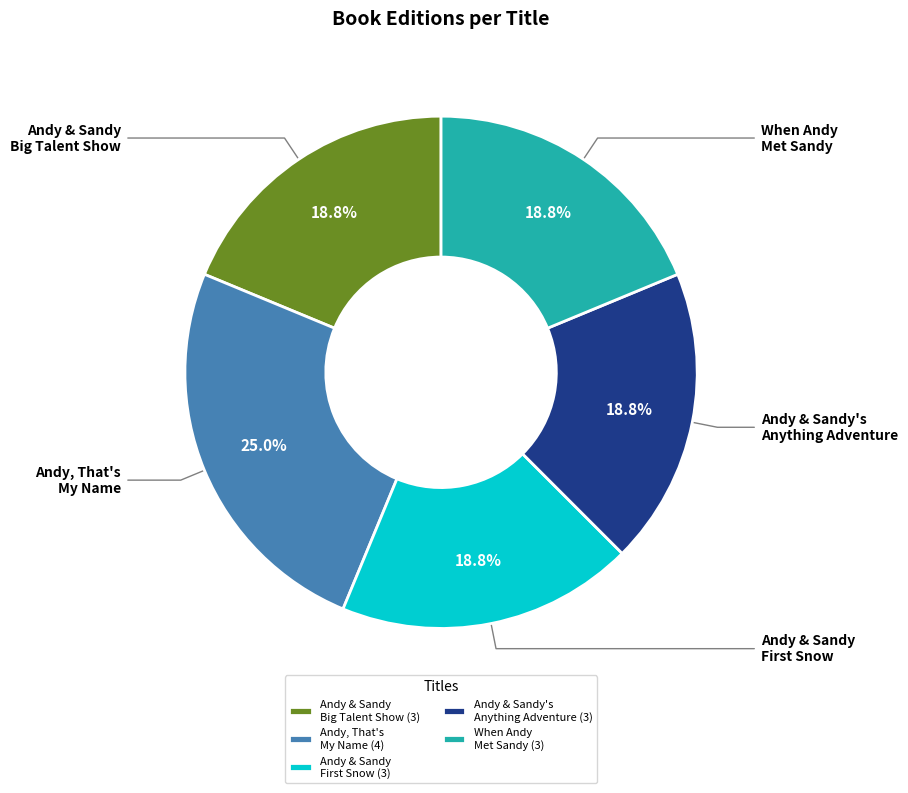

Which category has the biggest portion of the pie?

Andy, That's My Name